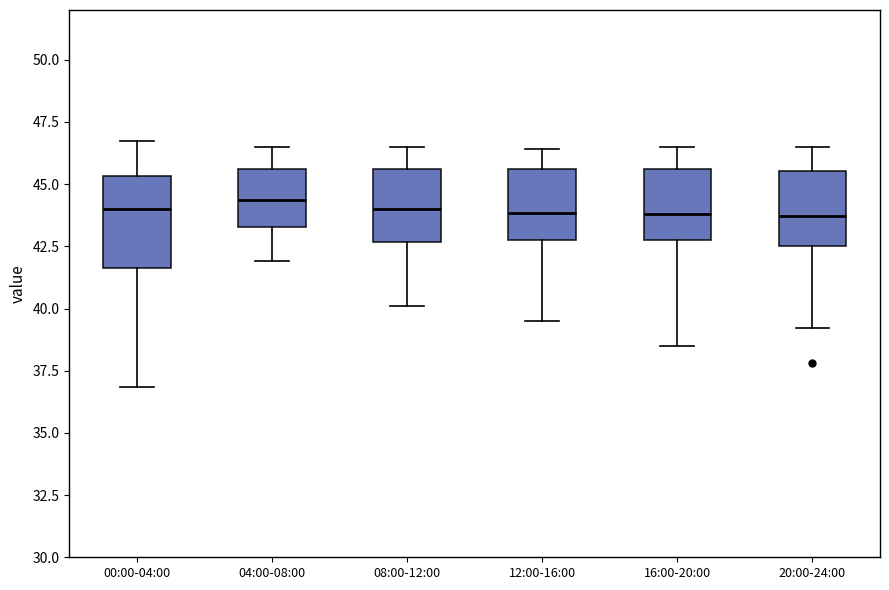

Where does the lower whisker of the box for 12:00-16:00 end on the y-axis? The values are not printed on the chart, so give them approximately, as read against the axis.

39.5